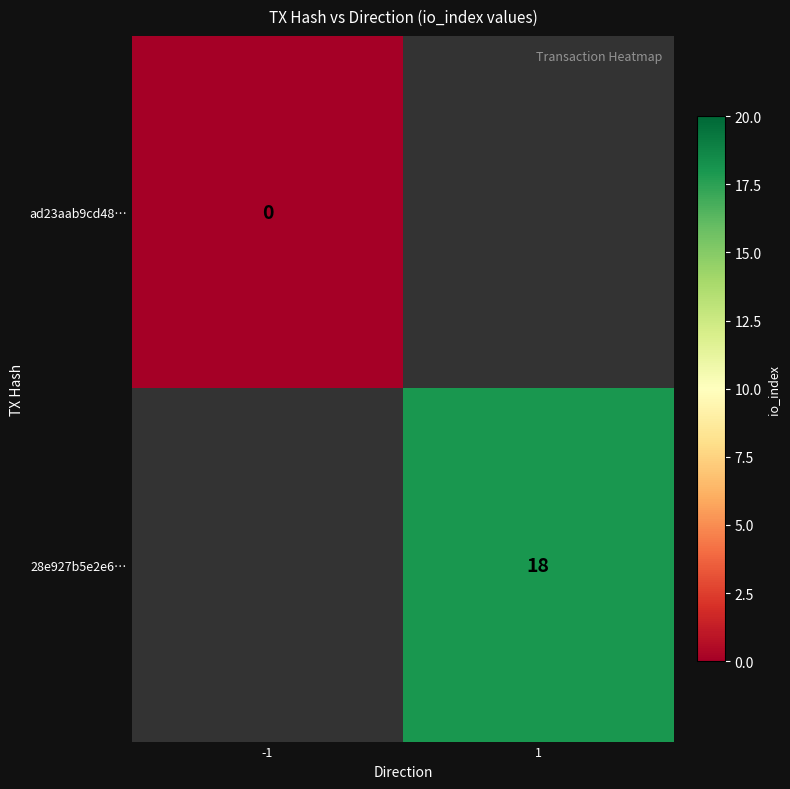

The value of 28e927b5e2e6… at 1 is 8.4. True or false?

False